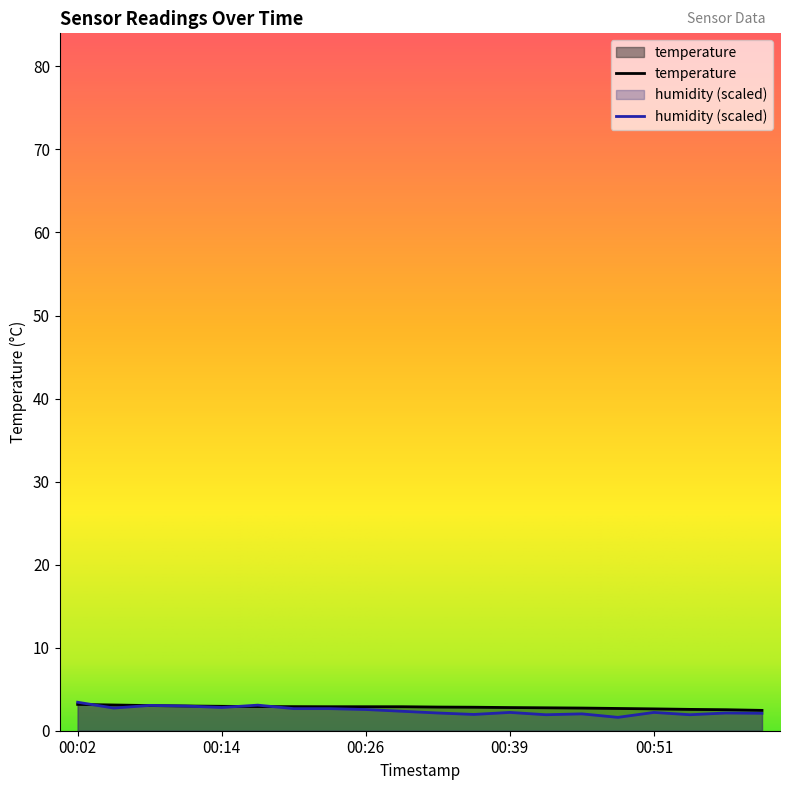

At which category is the sum across all series the highest?

00:02